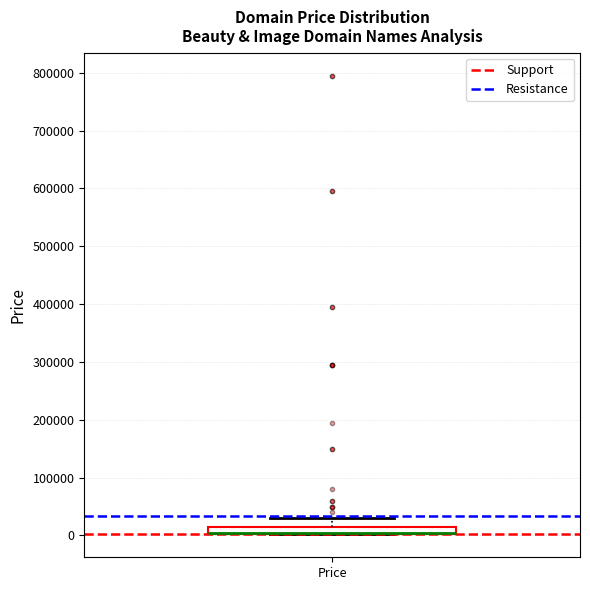

Where does the upper whisker of the box for Price end on the y-axis? The values are not printed on the chart, so give them approximately, as read against the axis.

30000